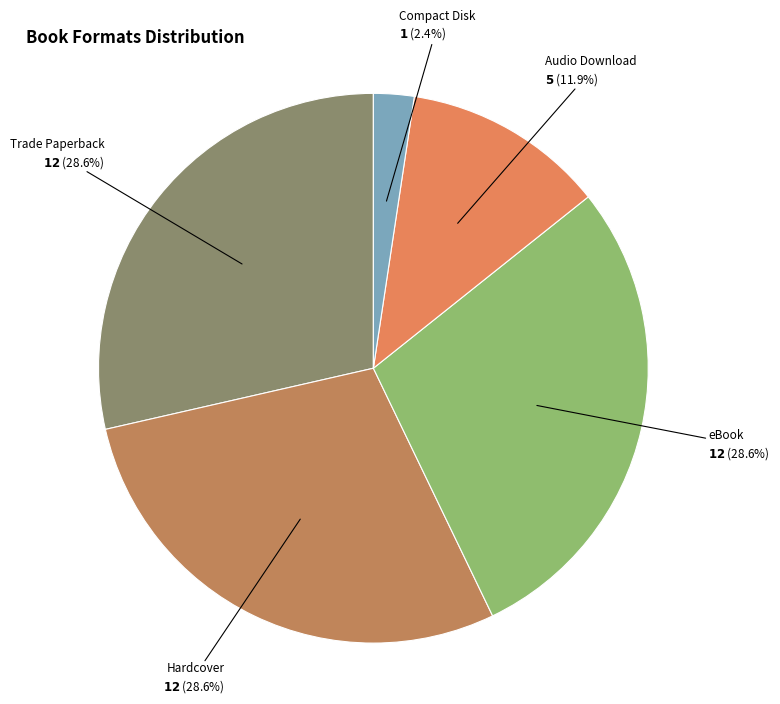

Count the number of slices in the pie.

5